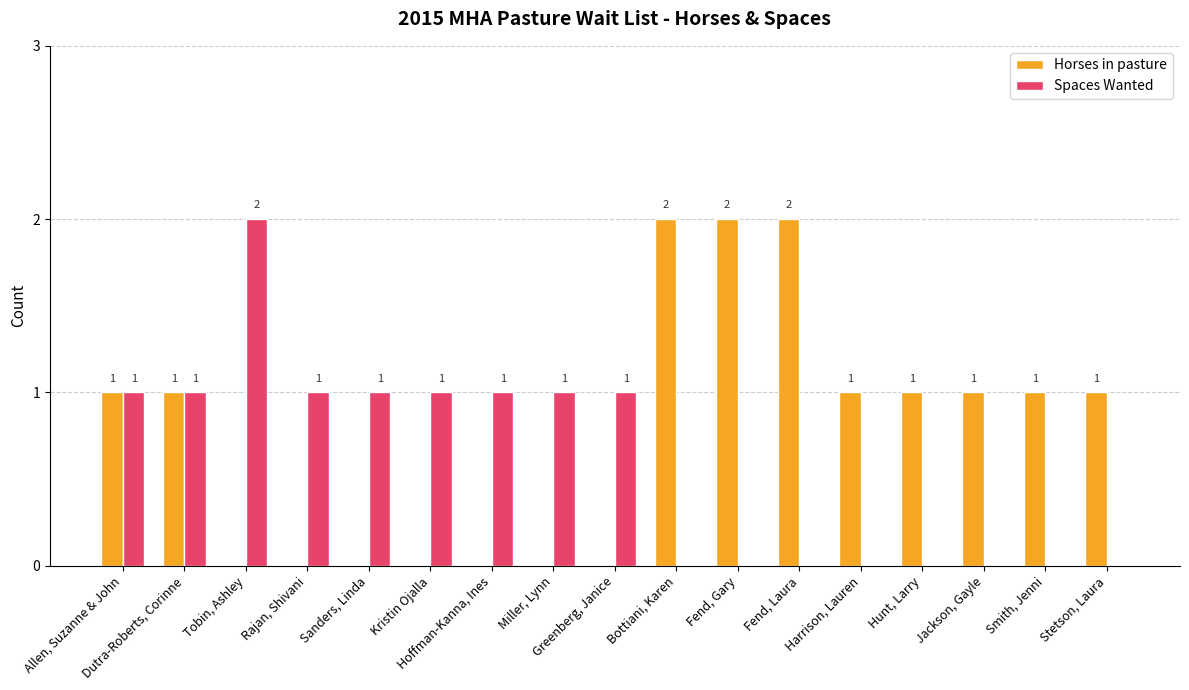

At which label does Spaces Wanted reach its peak?

Tobin, Ashley